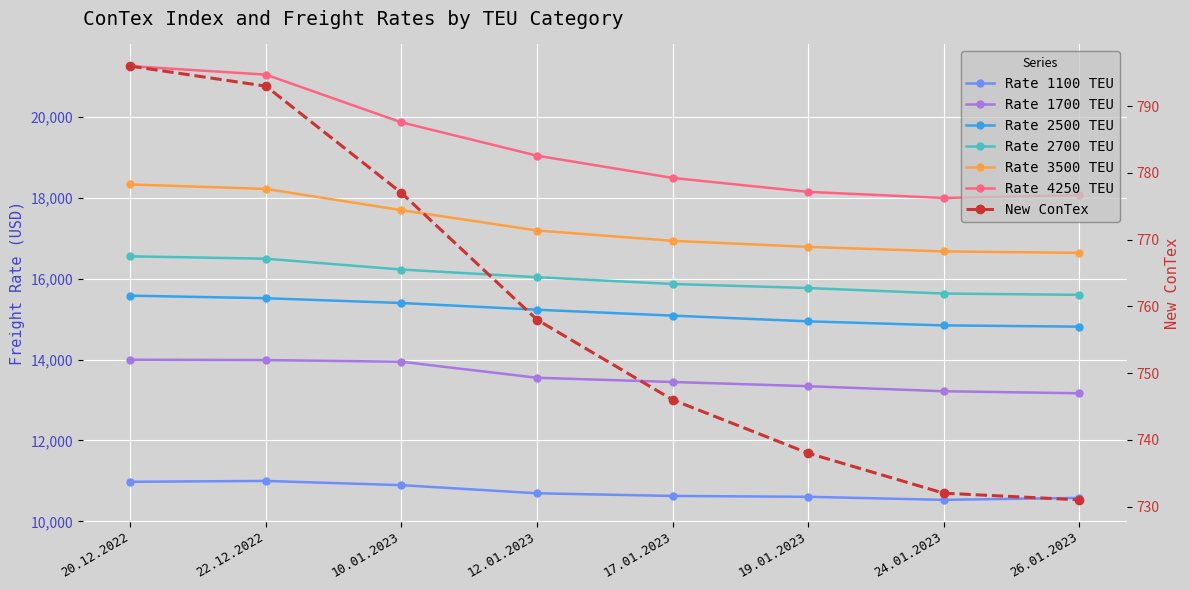

Which series changed the most between 12.01.2023 and 24.01.2023?

4250